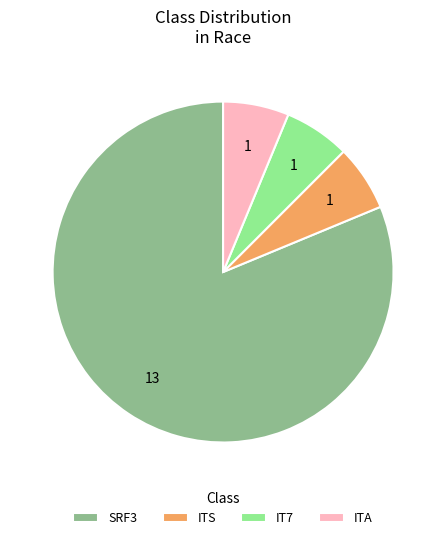

How many segments does this pie chart have?

4